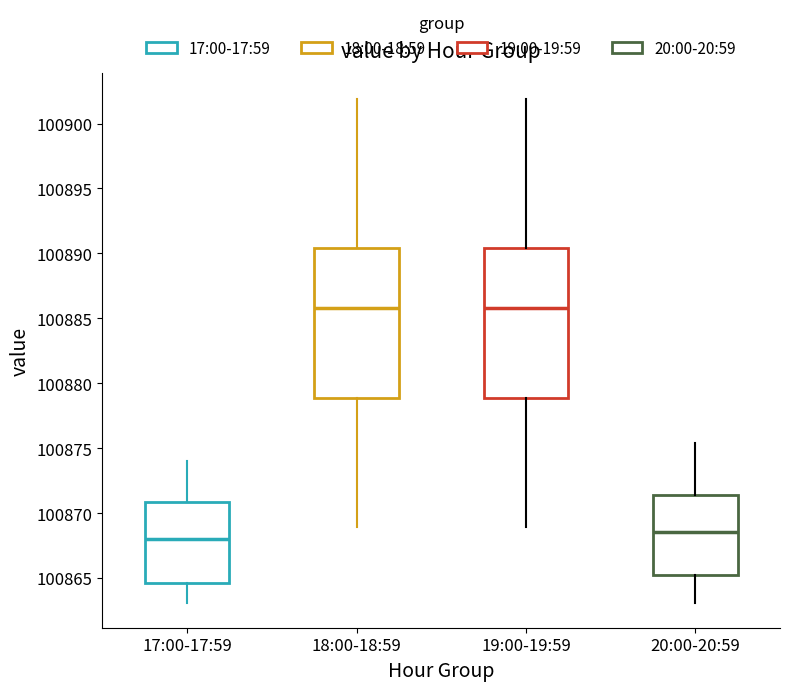

Where does the lower whisker of the box for 17:00-17:59 end on the y-axis? The values are not printed on the chart, so give them approximately, as read against the axis.

100863.0